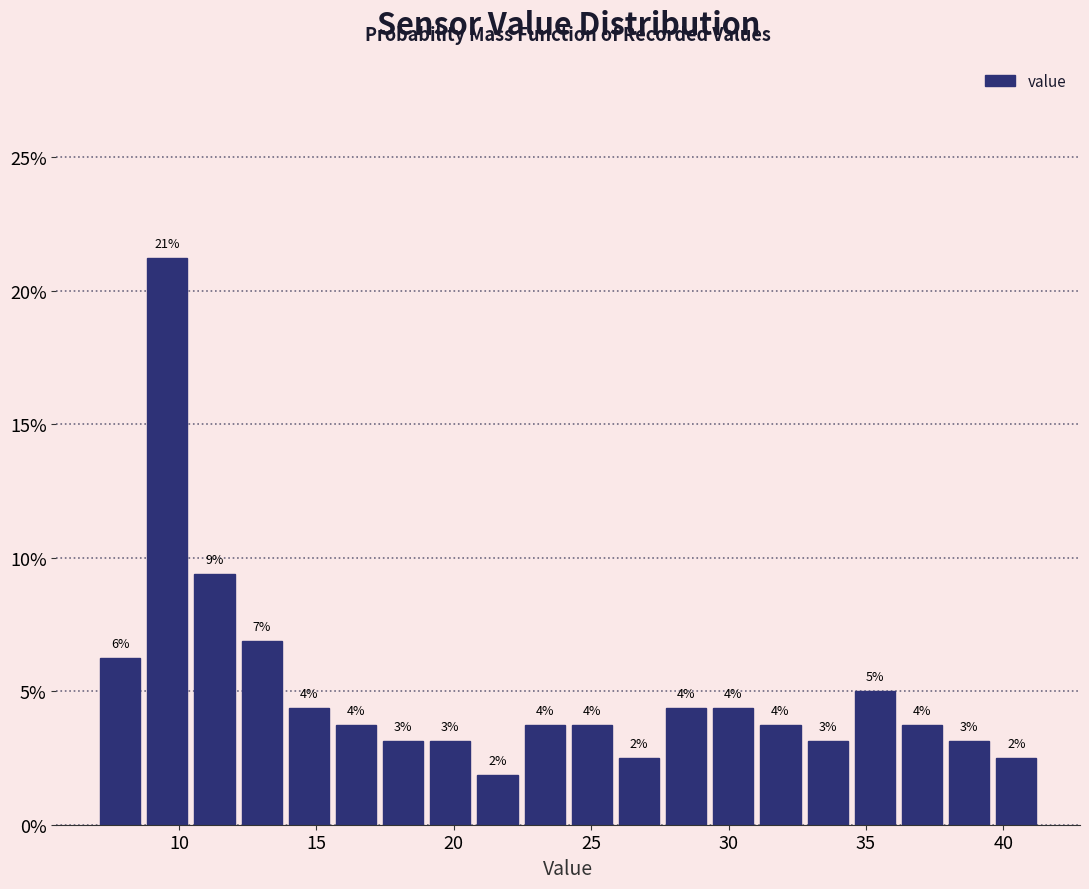

Around what value on the x-axis is the tallest bar? Give the approximate position of its centre, as read against the axis.

9.5